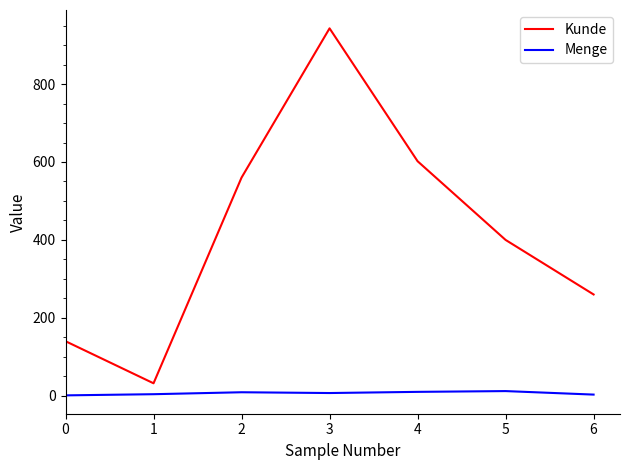

Rank the series by their maximum value, from lowest to highest.

Menge, Kunde